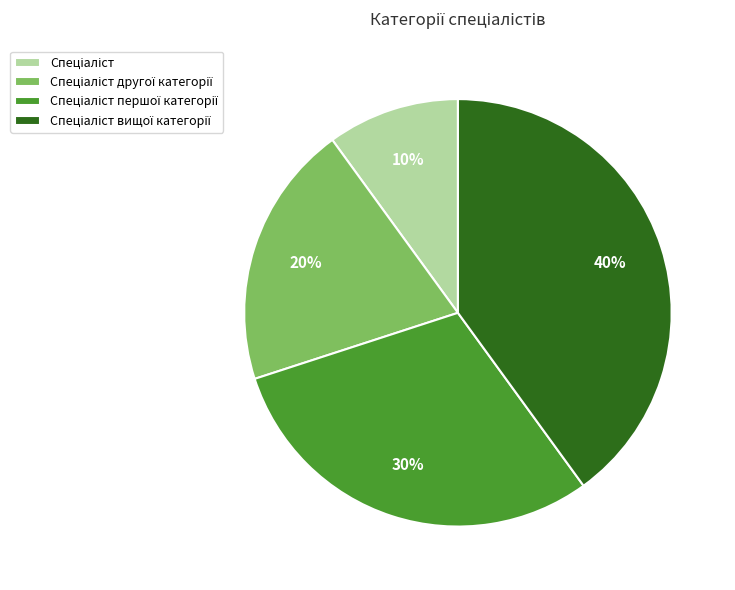

Does any single category account for the majority?

No